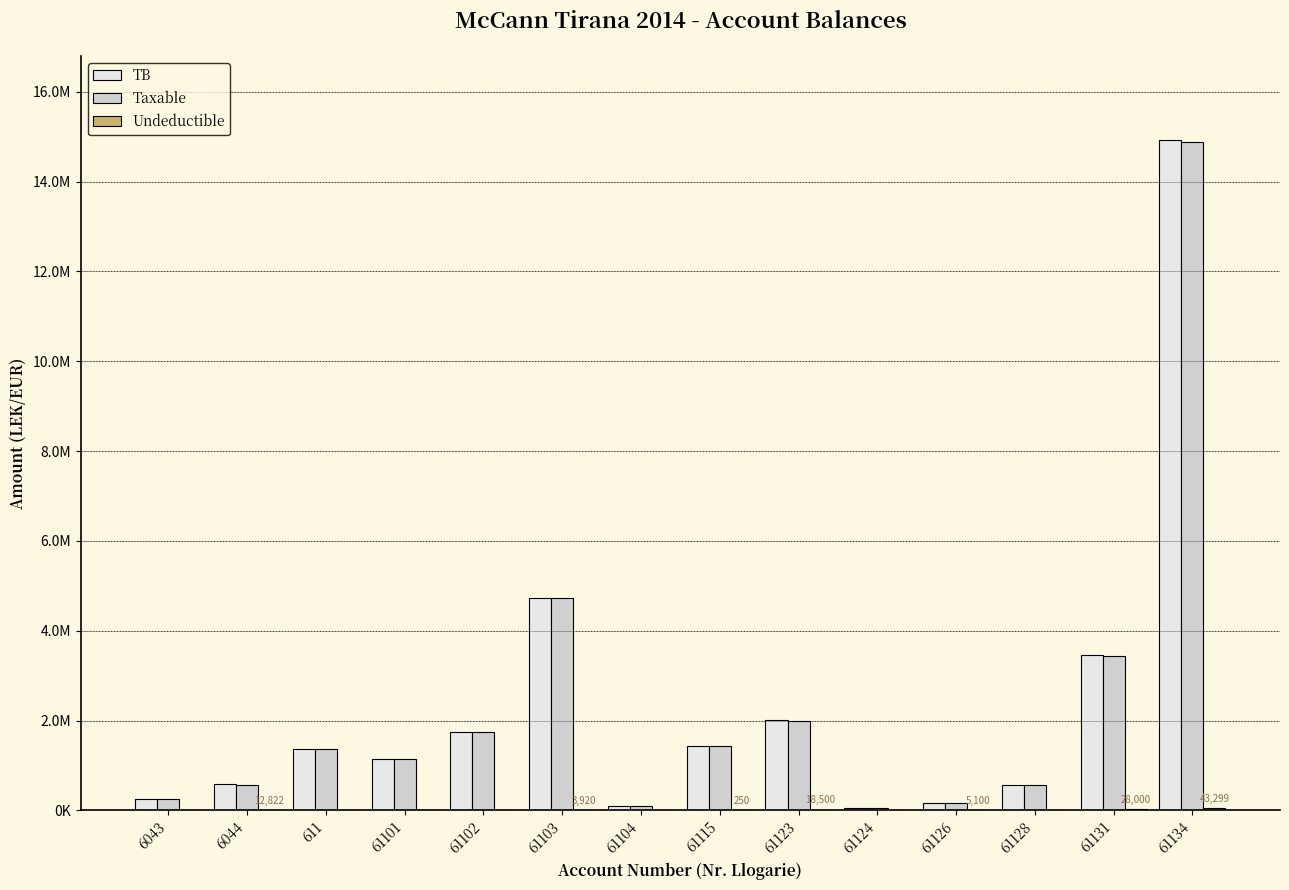

Does the chart contain stacked bars?

No